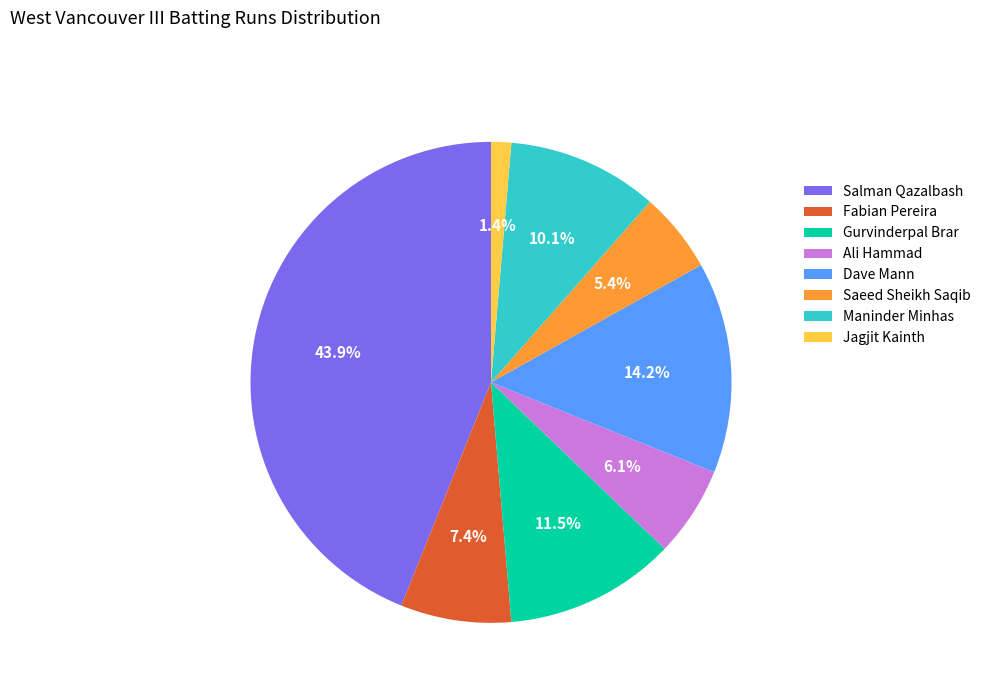

Is the sum of Jagjit Kainth and Fabian Pereira greater than half?

No